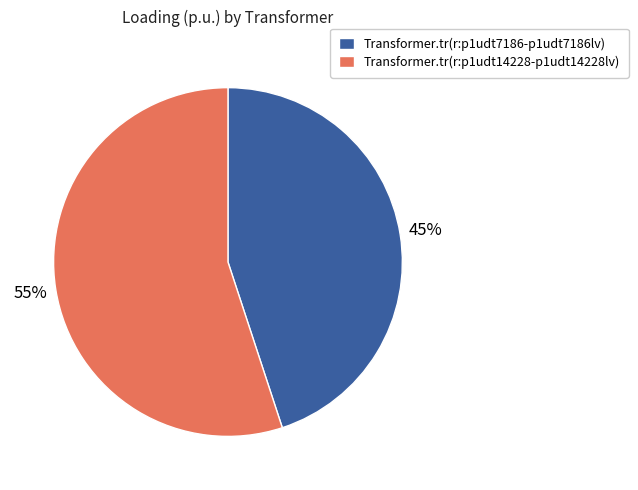

Is the sum of Transformer.tr(r:p1udt7186-p1udt7186lv) and Transformer.tr(r:p1udt14228-p1udt14228lv) greater than half?

Yes